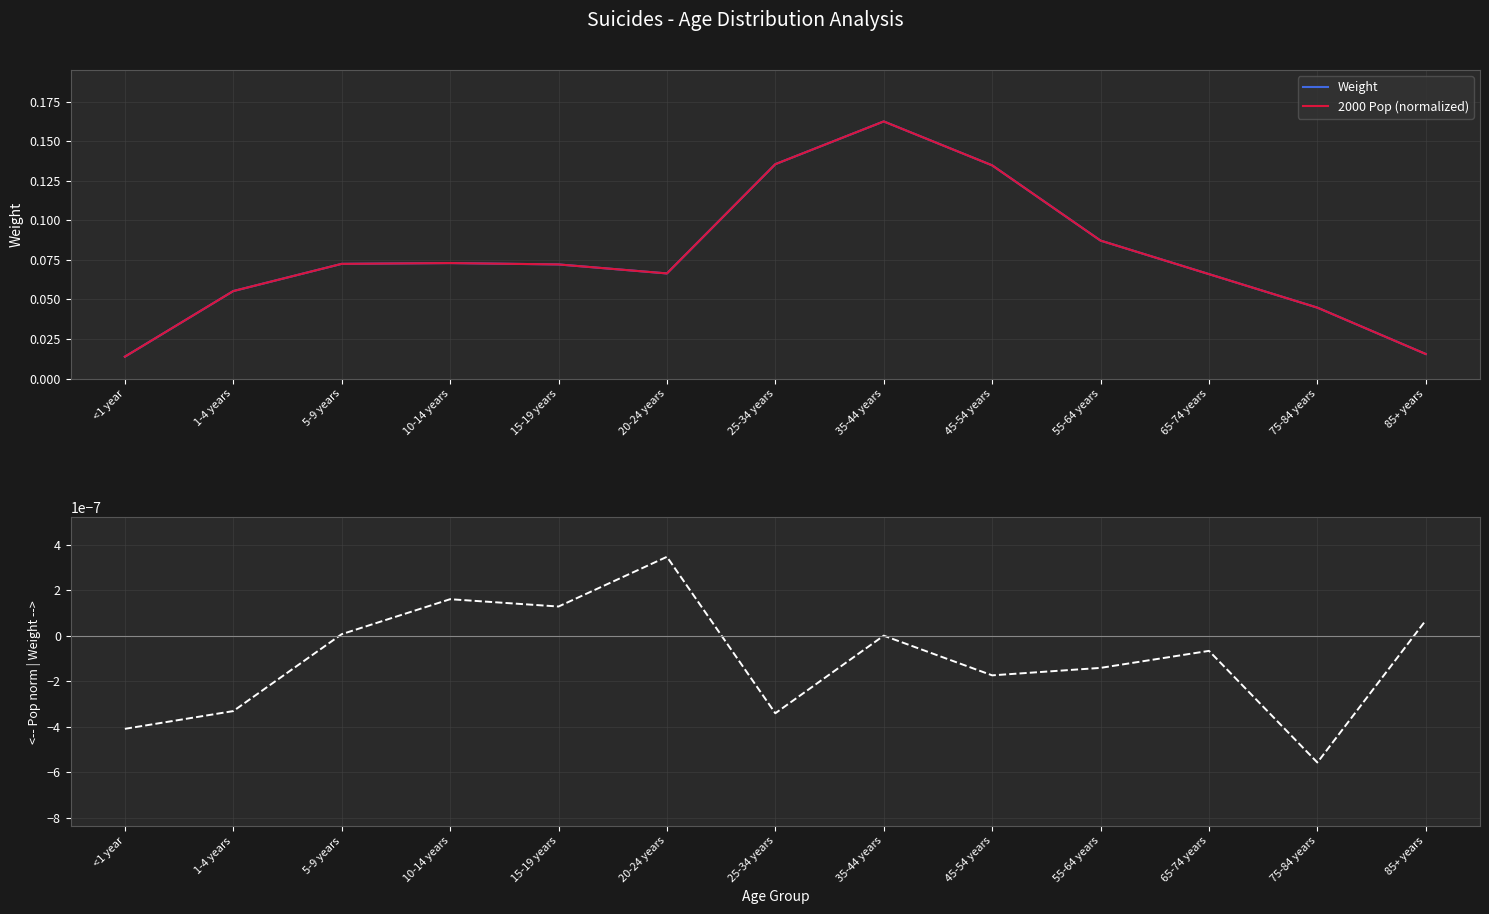

Reading right to left, what are all the values shown in this chart?

Weight: 0.0	0.0	0.1	0.1	0.1	0.2	0.1	0.1	0.1	0.1	0.1	0.1	0.0
2000 Pop (normalized): 0.0	0.0	0.1	0.1	0.1	0.2	0.1	0.1	0.1	0.1	0.1	0.1	0.0
Delta (Weight - Pop norm): 0.0	-0.0	-0.0	-0.0	-0.0	0.0	-0.0	0.0	0.0	0.0	0.0	-0.0	-0.0